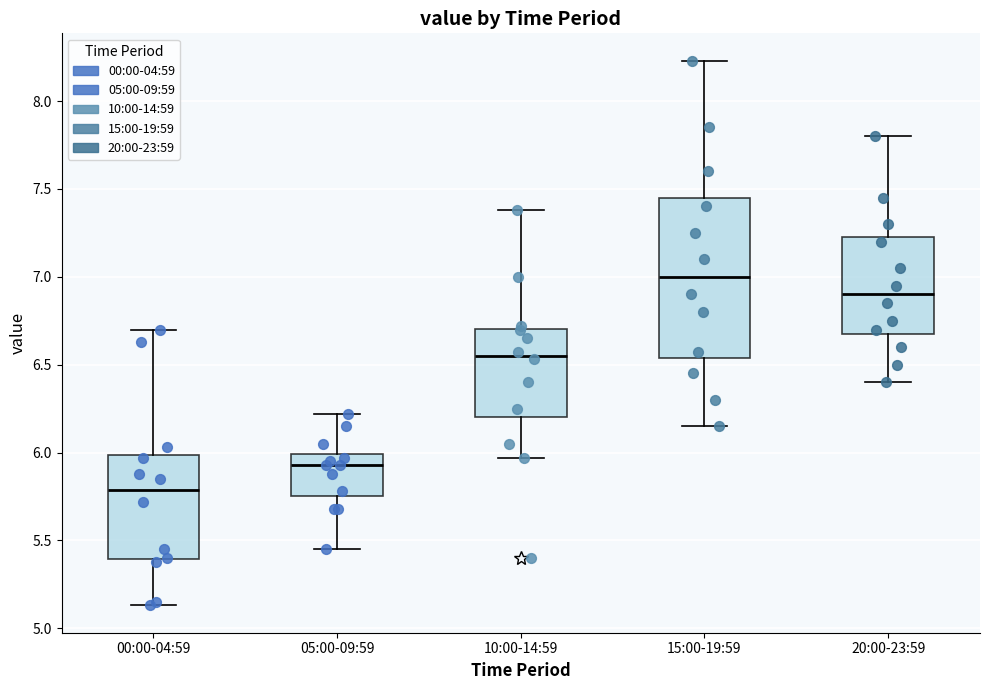

Comparing the boxes themselves (not the whiskers), which one is the tallest?

15:00-19:59